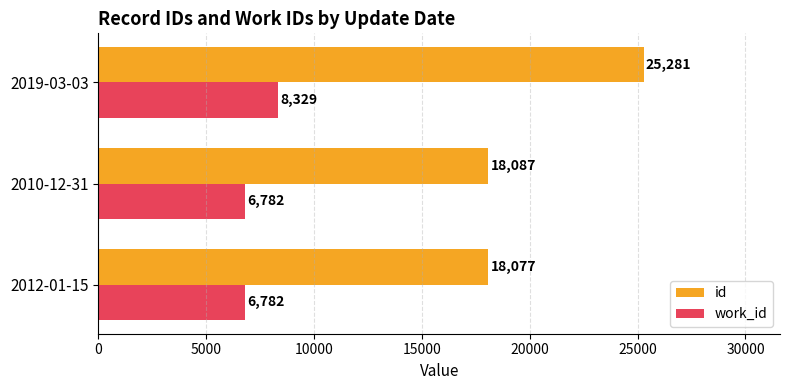

How many data points does each series have?

3